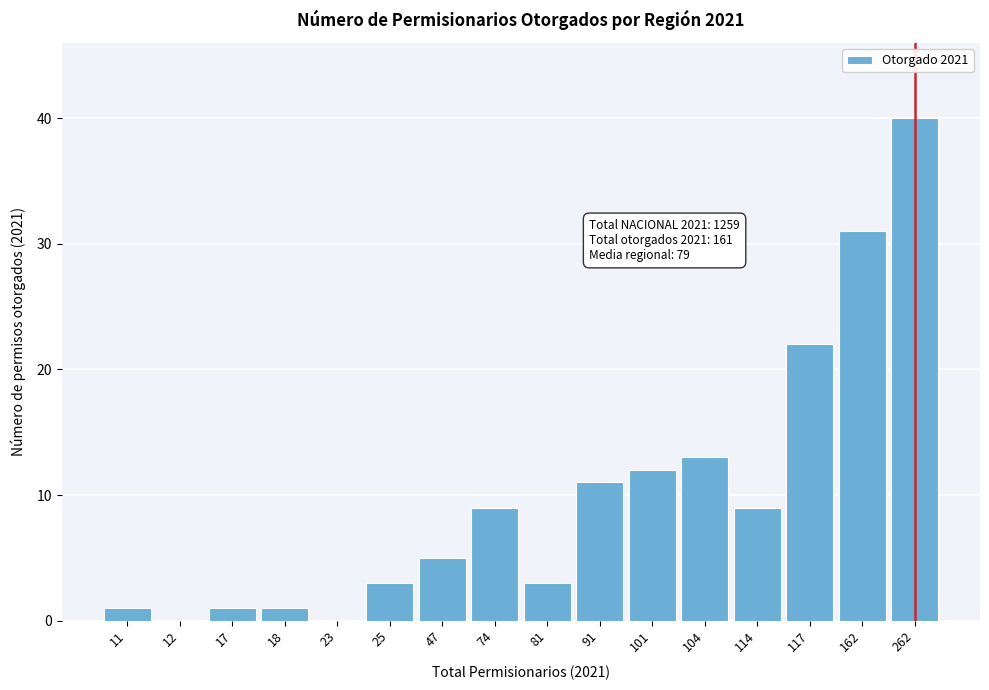

Reading left to right, list all the values displayed in this chart.

11=1	12=0	17=1	18=1	23=0	25=3	47=5	74=9	81=3	91=11	101=12	104=13	114=9	117=22	162=31	262=40